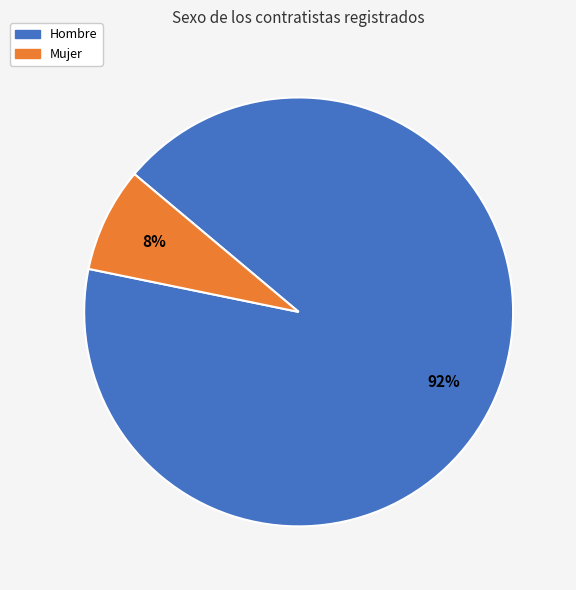

Does any single category account for the majority?

Yes